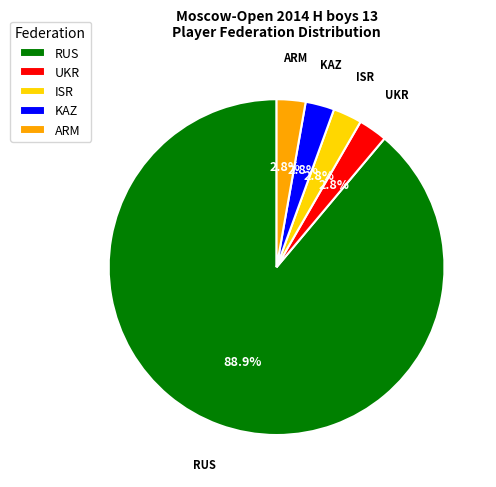

Does RUS represent more than half of the total?

Yes